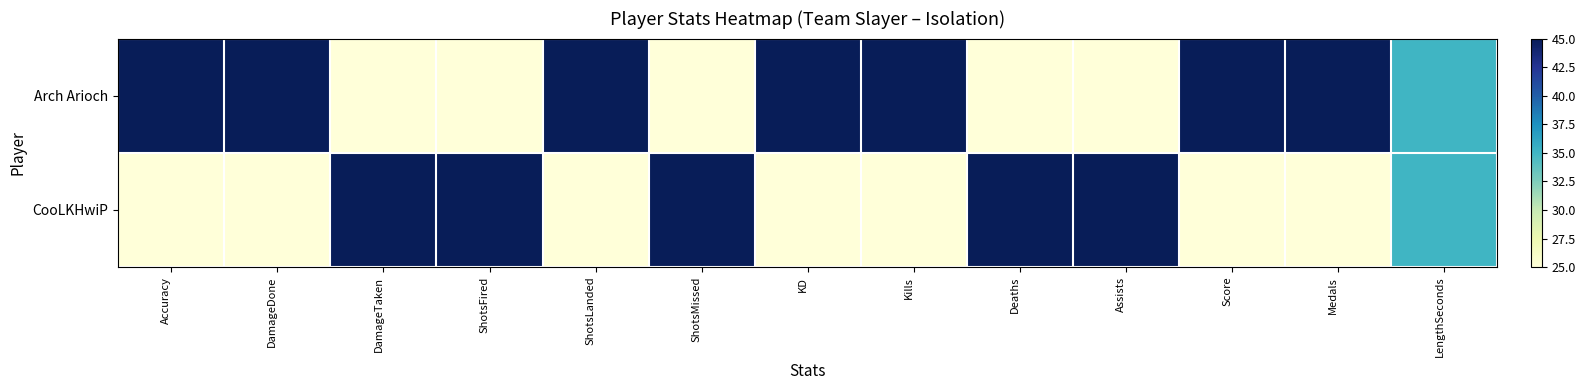

Reading right to left, transcribe all the data shown in this chart.

Arch Arioch: LengthSeconds=35	Medals=45	Score=45	Assists=25	Deaths=25	Kills=45	KD=45	ShotsMissed=25	ShotsLanded=45	ShotsFired=25	DamageTaken=25	DamageDone=45	Accuracy=45
CooLKHwiP: LengthSeconds=35	Medals=25	Score=25	Assists=45	Deaths=45	Kills=25	KD=25	ShotsMissed=45	ShotsLanded=25	ShotsFired=45	DamageTaken=45	DamageDone=25	Accuracy=25